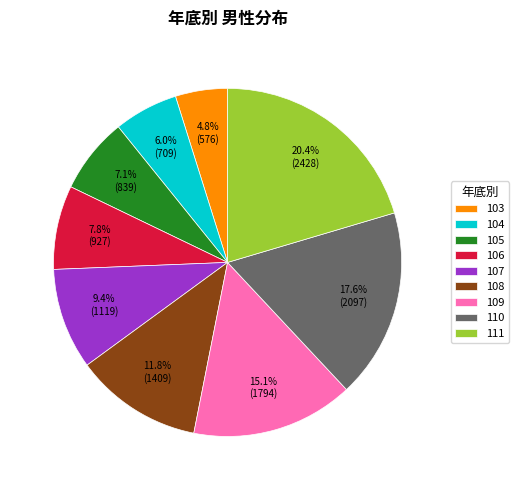

Do 105 and 103 together represent more than half of the pie?

No